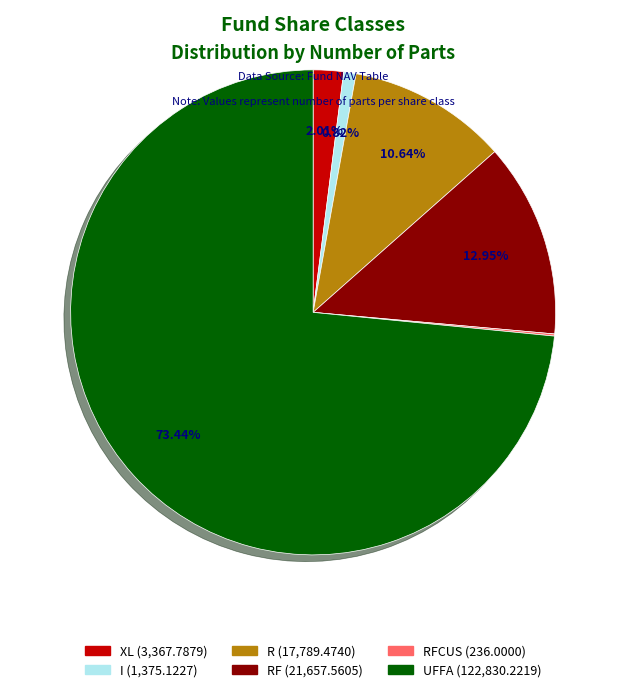

Is there a majority slice in this chart?

Yes